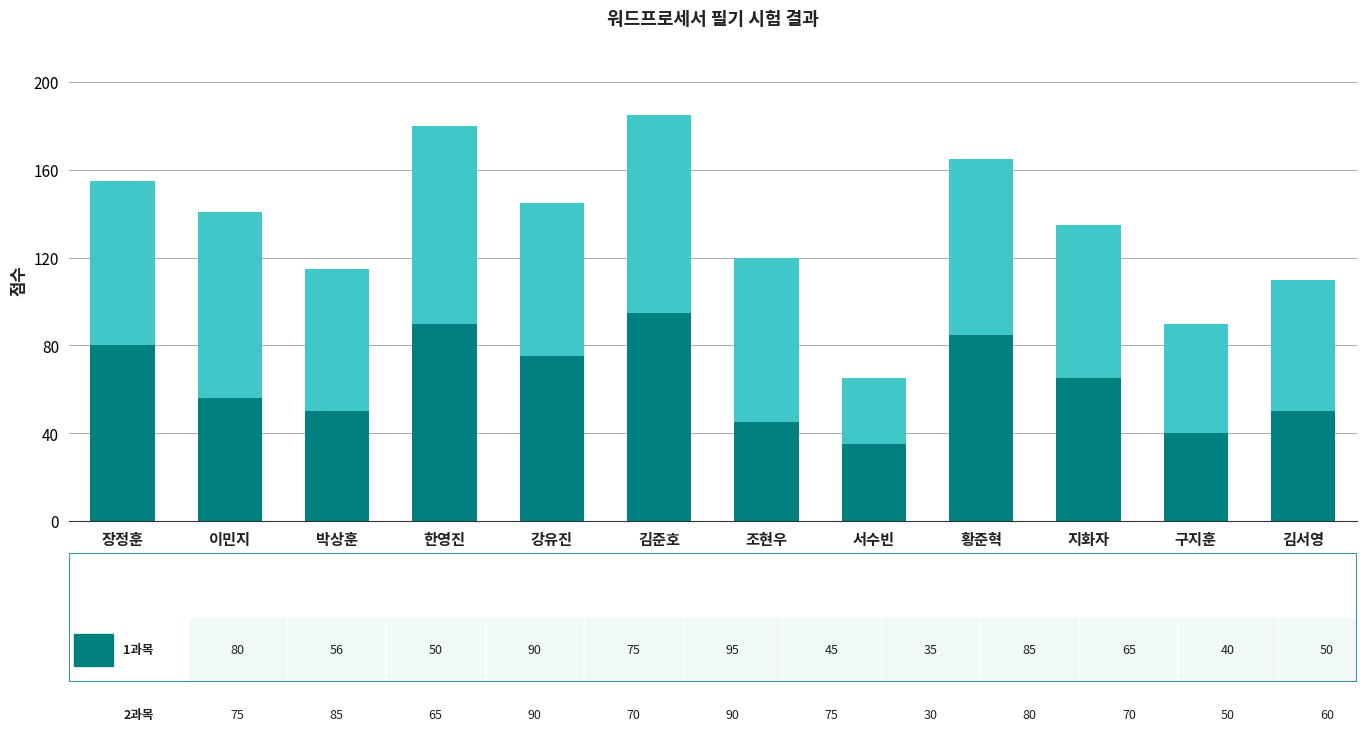

What is the total value across all series at 한영진?

180